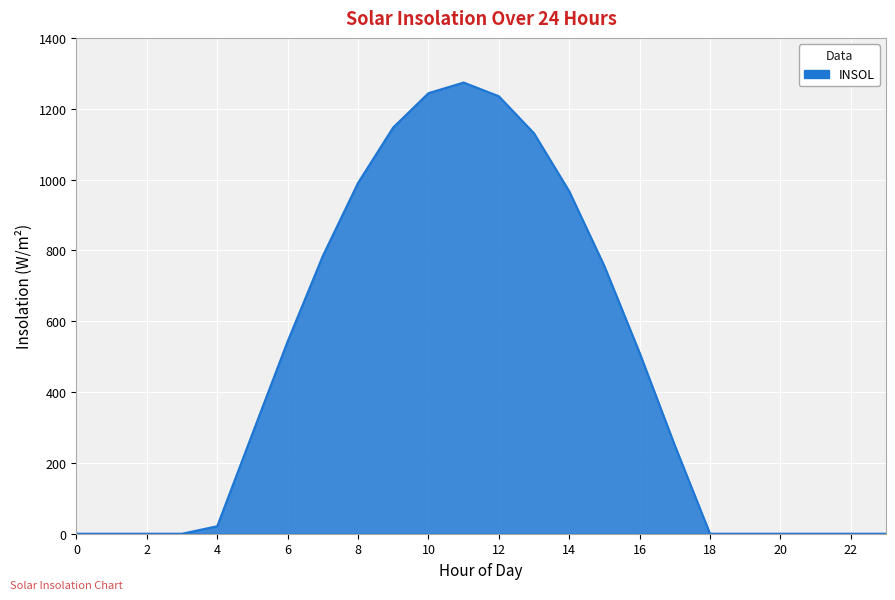

Does the chart display data point markers on the line(s)?

No